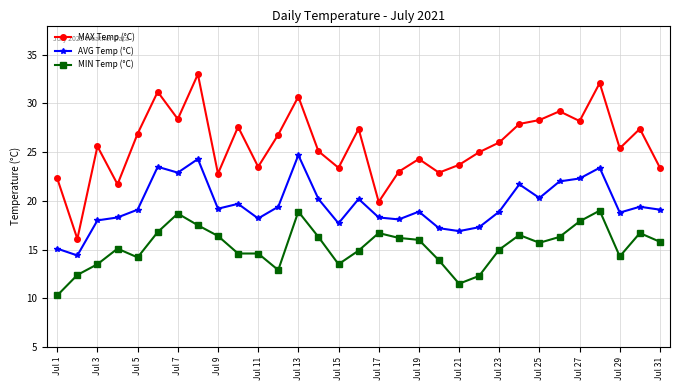

At how many categories does at least one series exceed 15?

31